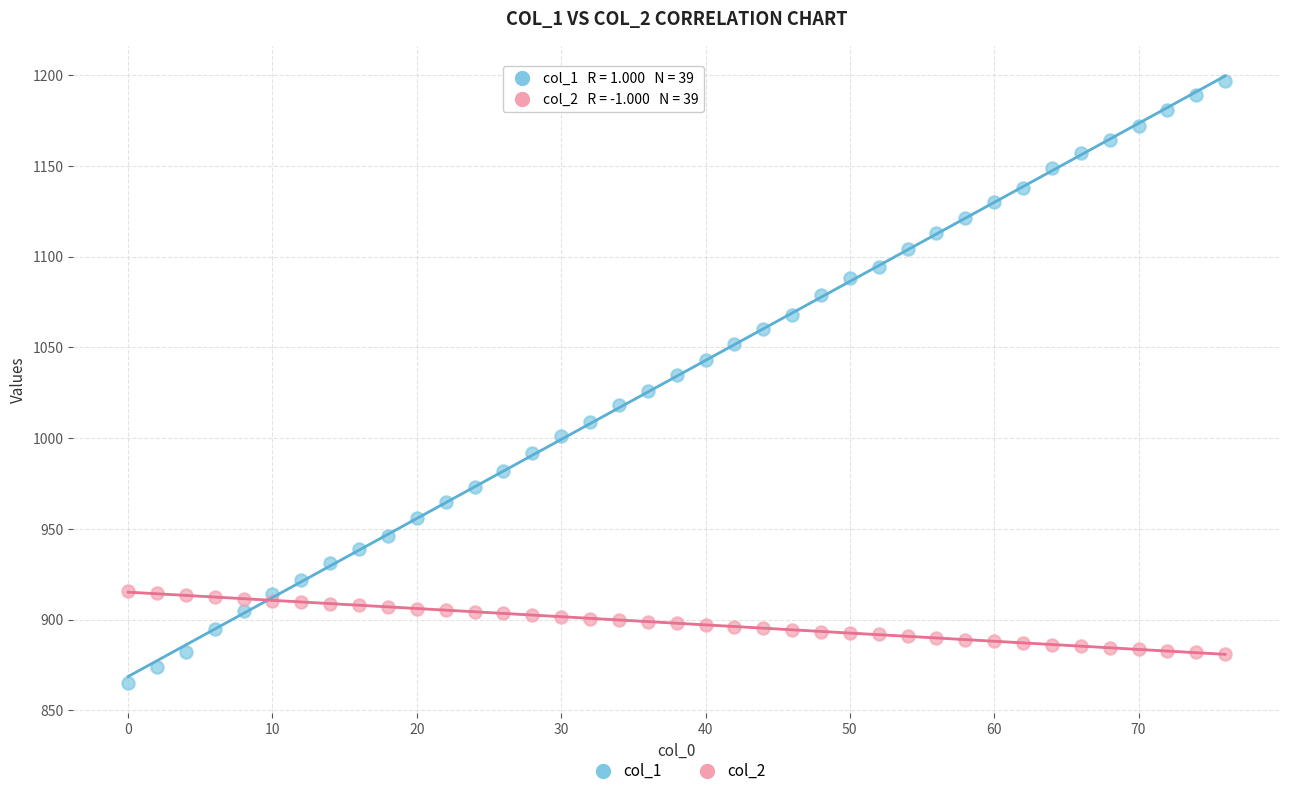

Which series reaches the maximum Y coordinate?

col_1